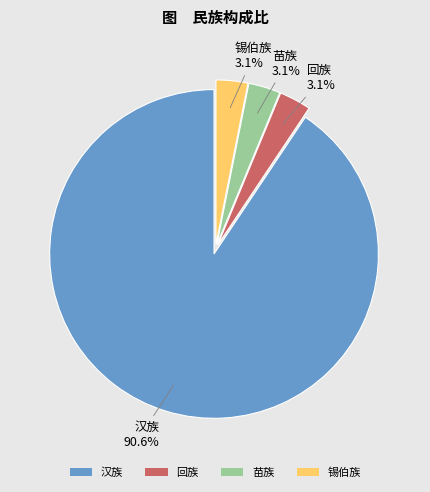

Between 回族 and 汉族, which is larger?

汉族